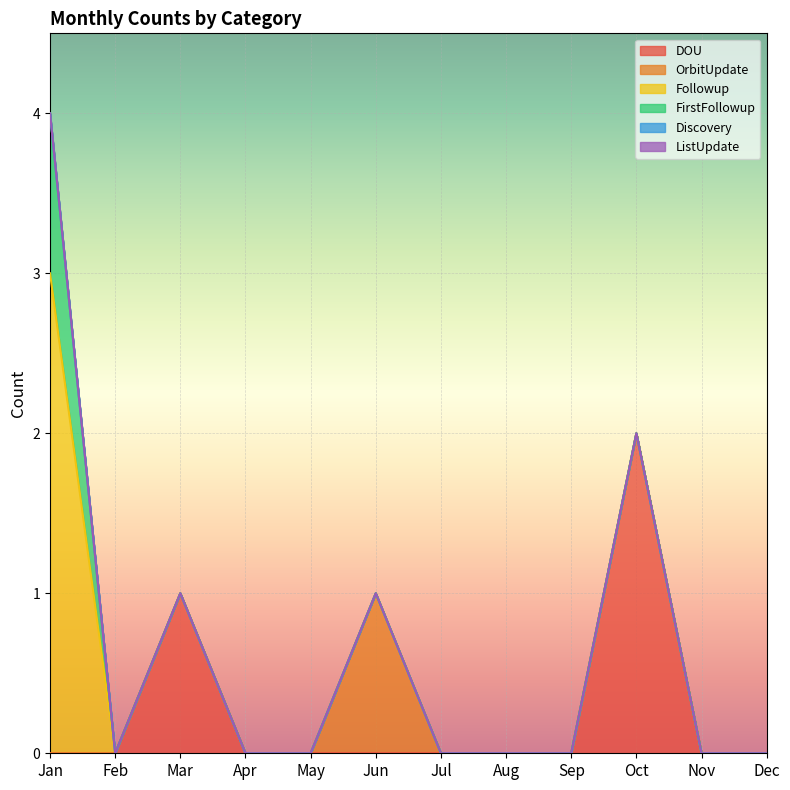

Is it true that DOU equals 1 at May?

False